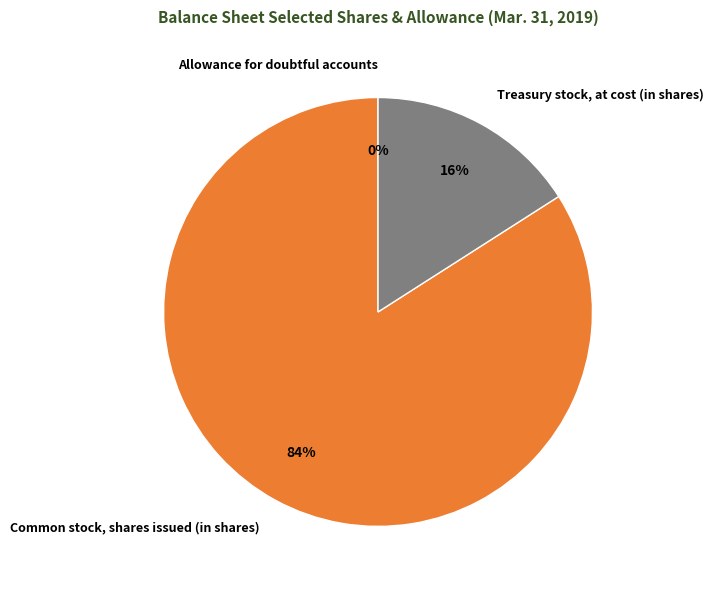

To the nearest percent, what percentage of the pie is Common stock, shares issued (in shares)?

84%